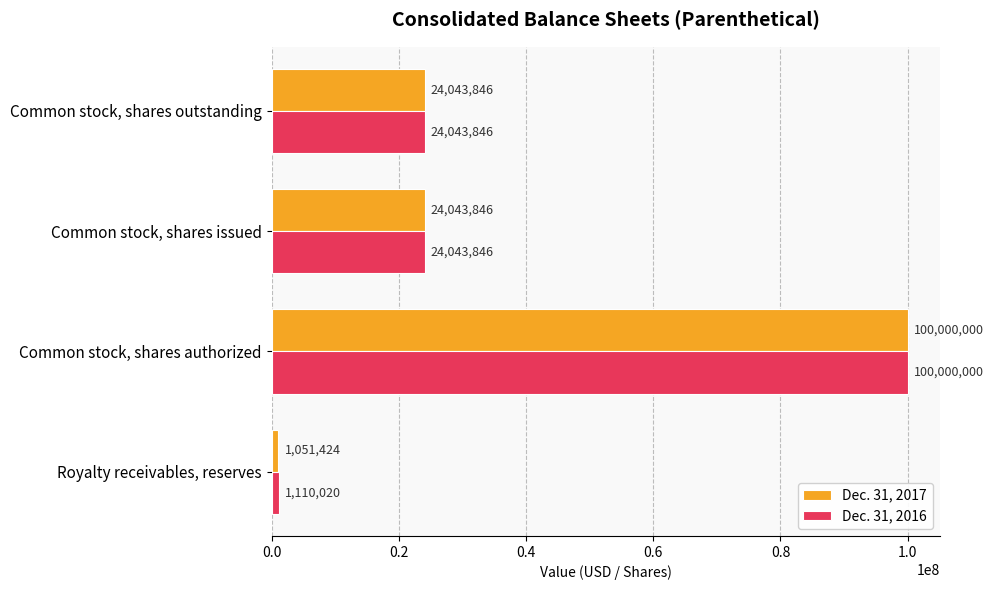

Is the value of Dec. 31, 2017 at Royalty receivables, reserves greater than the value of Dec. 31, 2016 at Common stock, shares issued?

No